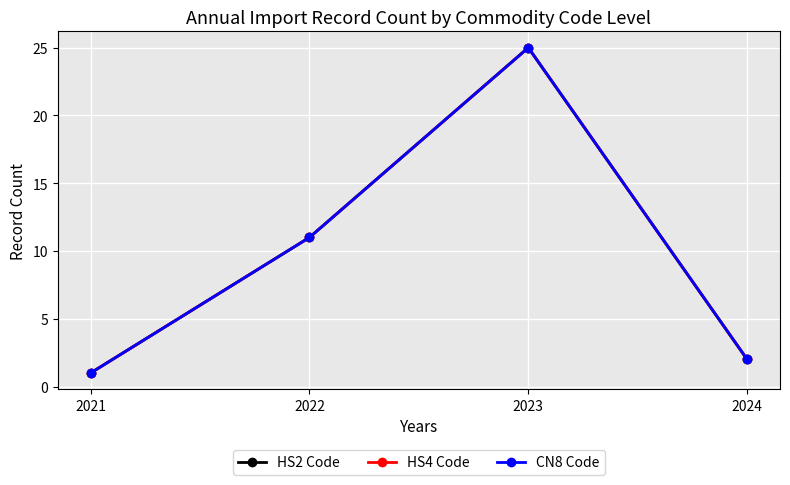

Between 2024 and 2021, which is larger?

2024